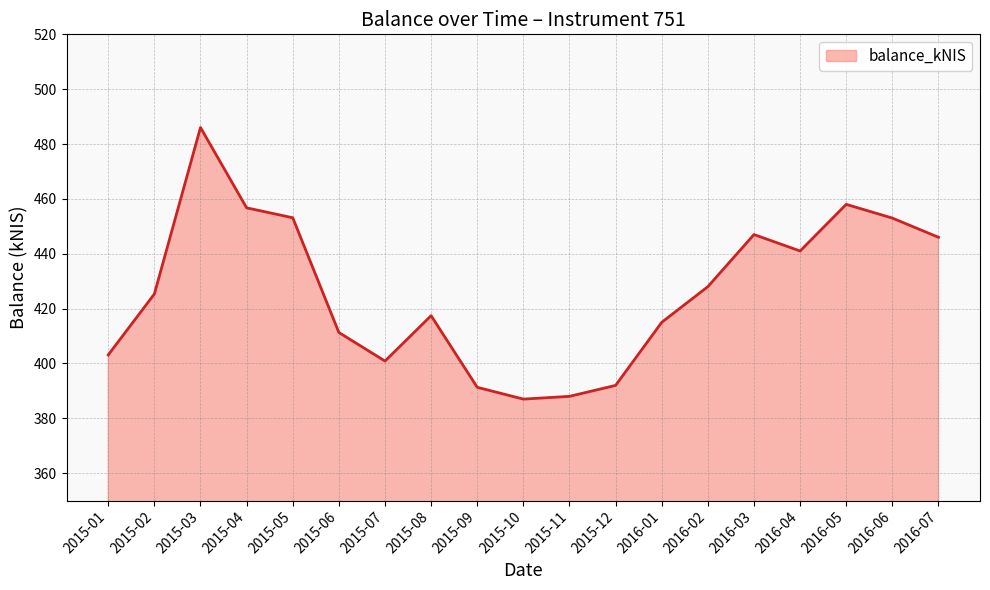

How many series are shown in this chart?

1